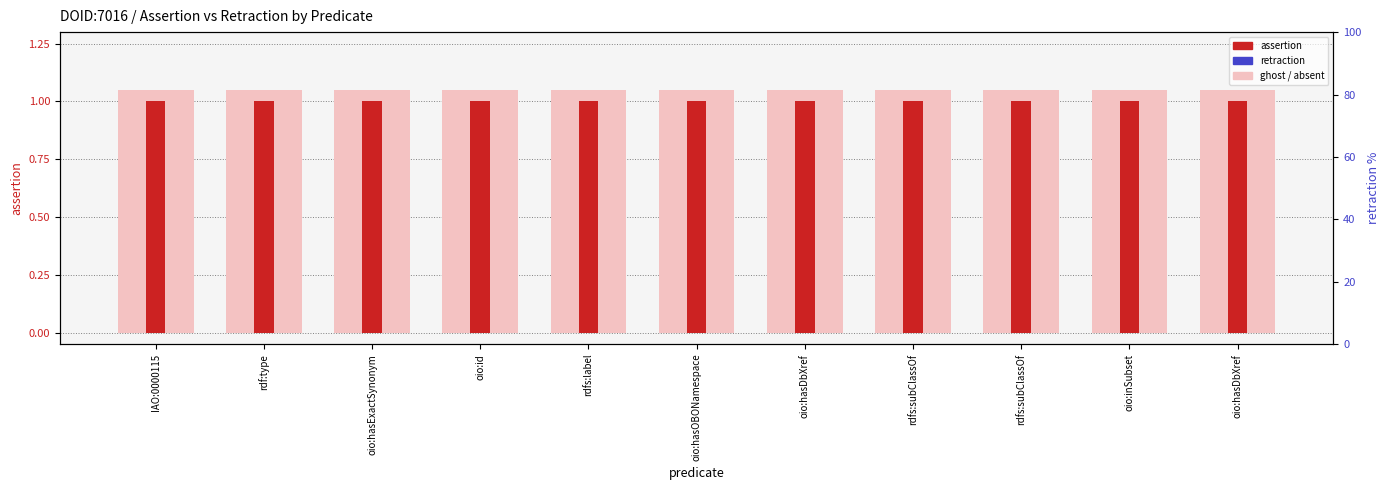

What is the greatest value displayed?

1